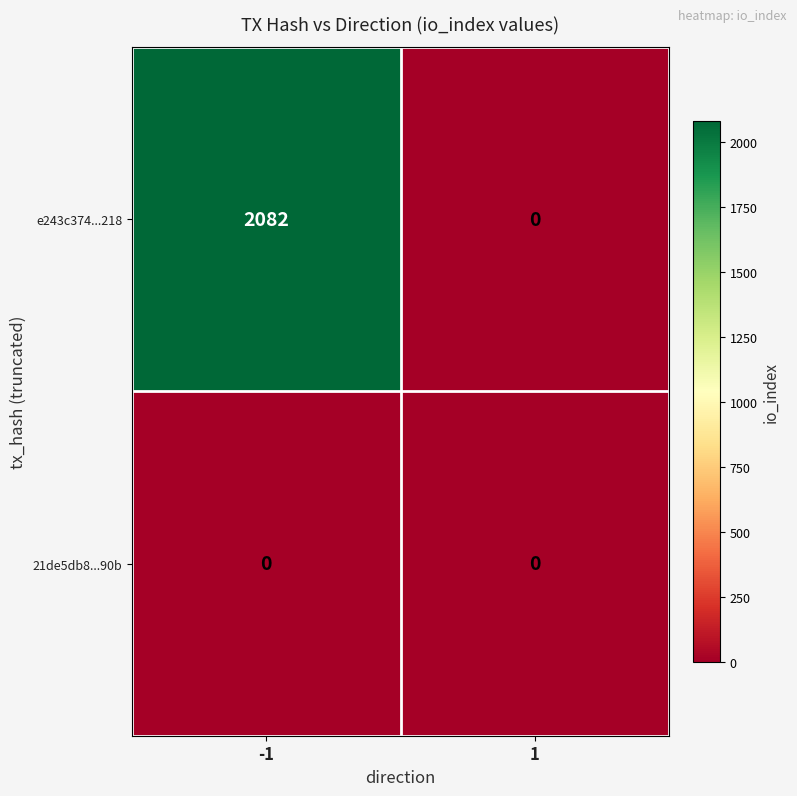

What is the difference between the maximum and minimum values in the e243c374...218 series?

2082